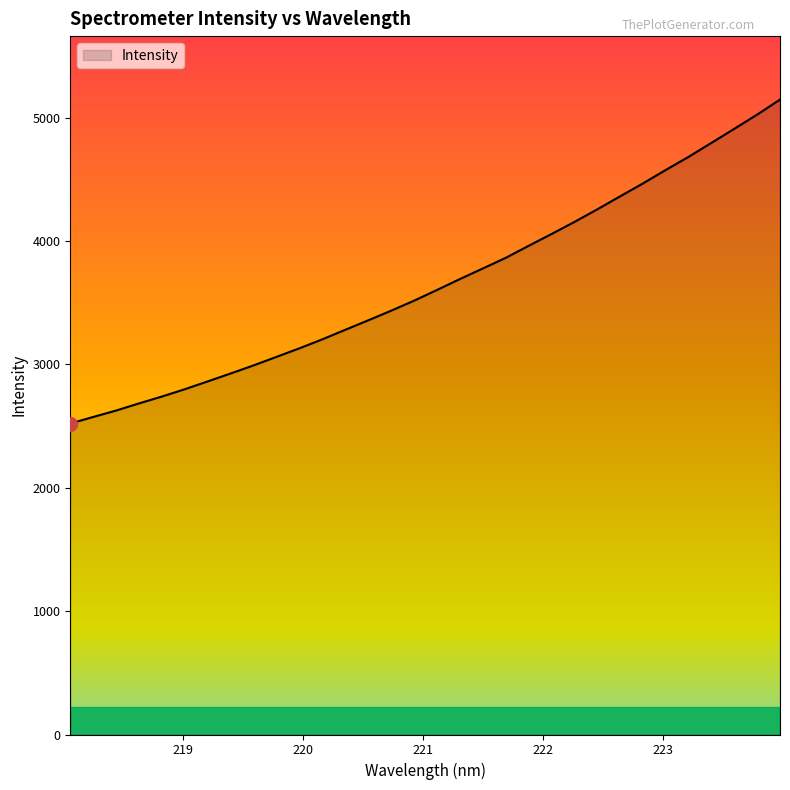

What is the difference between the maximum and minimum values?

2626.0